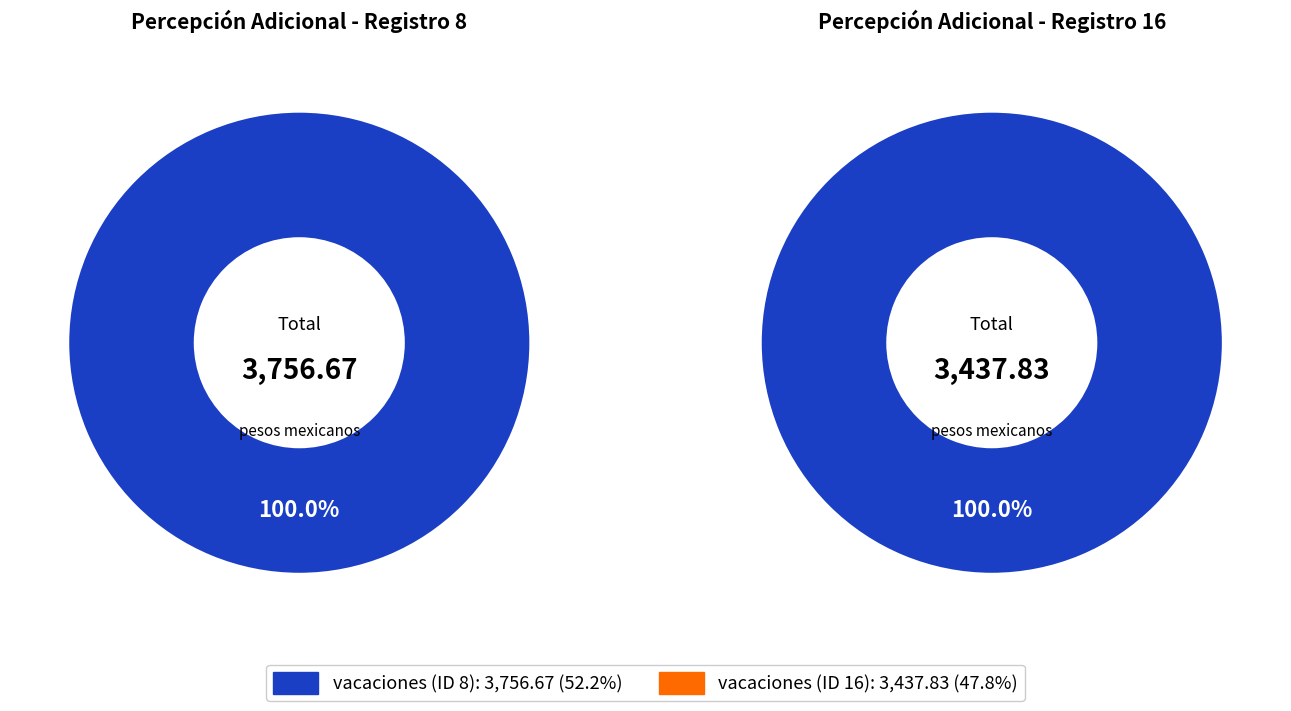

What portion of the pie excludes vacaciones (ID 16)?

52.2%